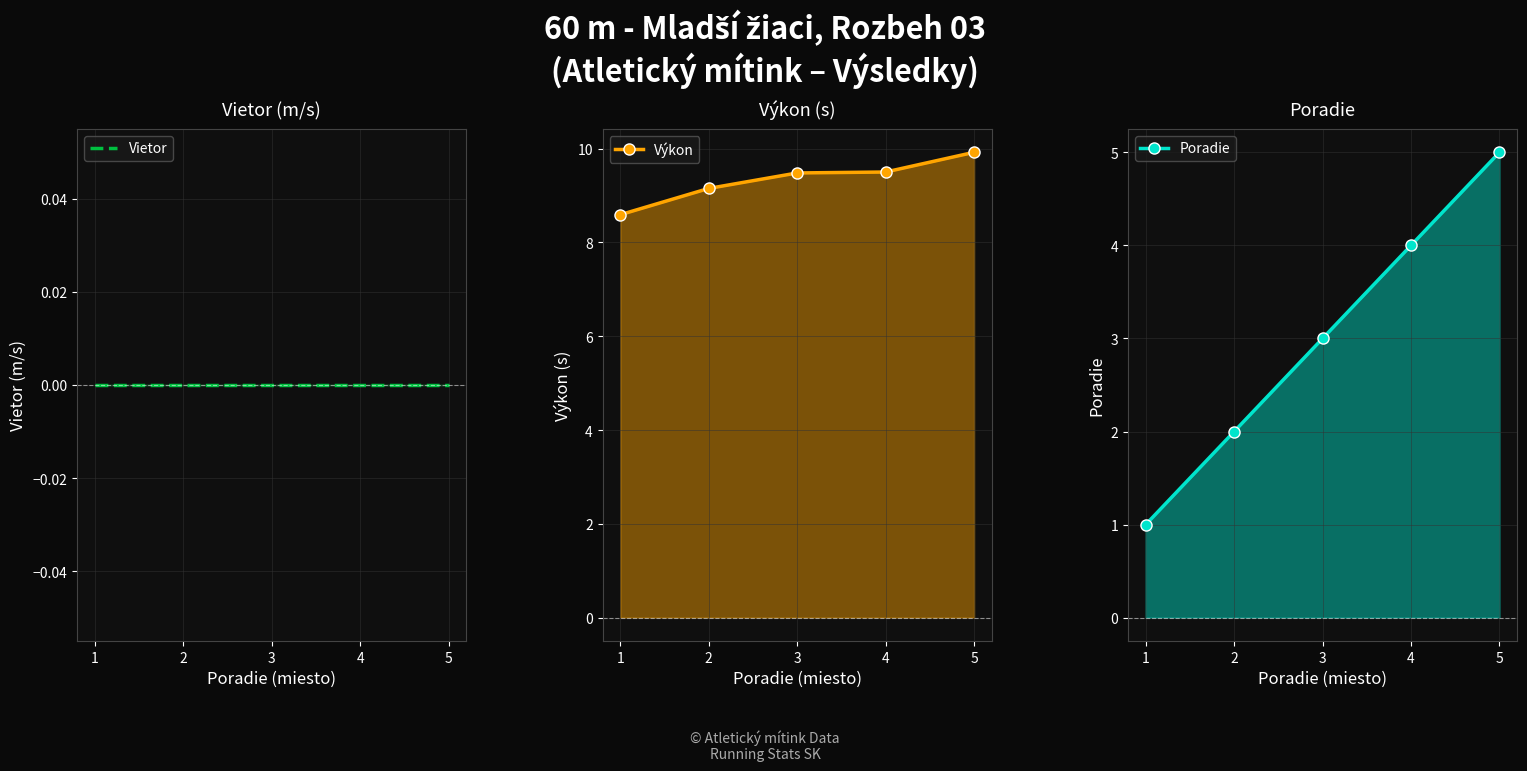

True or false: Výkon has more than 0 points higher than both neighbors.

False